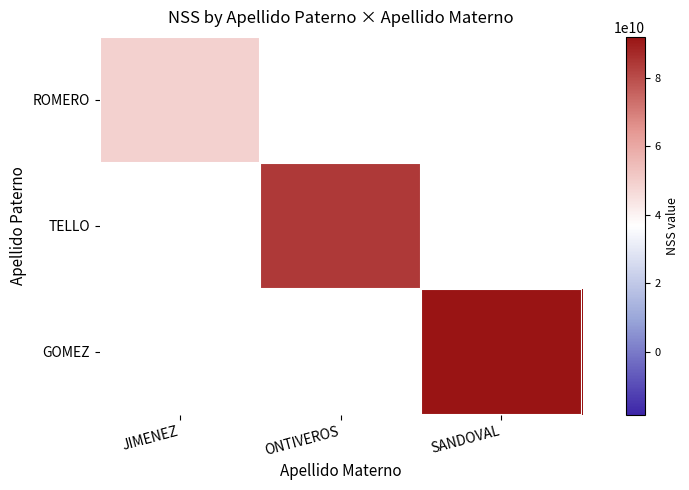

Rank the series by their average value, from lowest to highest.

ROMERO, TELLO, GOMEZ